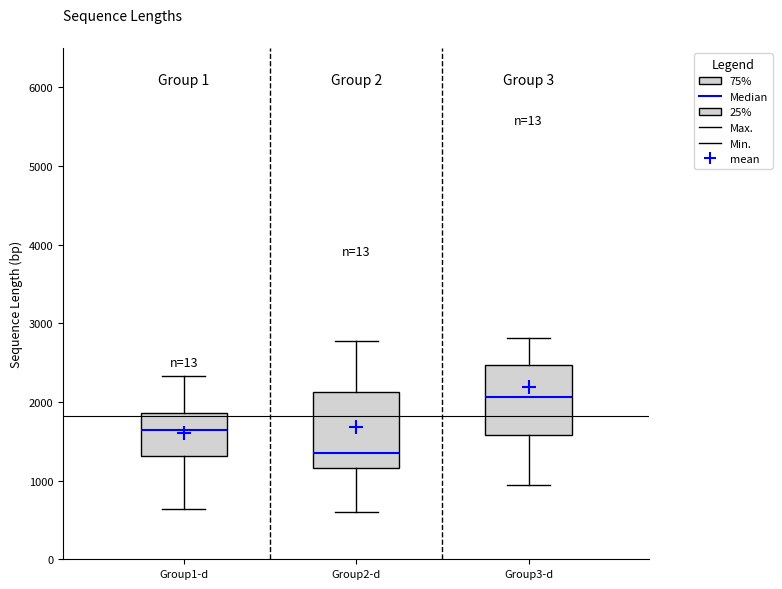

Reading left to right, transcribe this box plot: for each box, give where its median line is, the range the box spans, and where its two whiskers end, as read against the y-axis. The values are not printed on the chart, so give them approximately, as read against the axis.

Group1-d: median 1600, box 1300 to 1900, whiskers 600 to 2300
Group2-d: median 1300, box 1200 to 2100, whiskers 600 to 2800
Group3-d: median 2100, box 1600 to 2500, whiskers 1000 to 2800